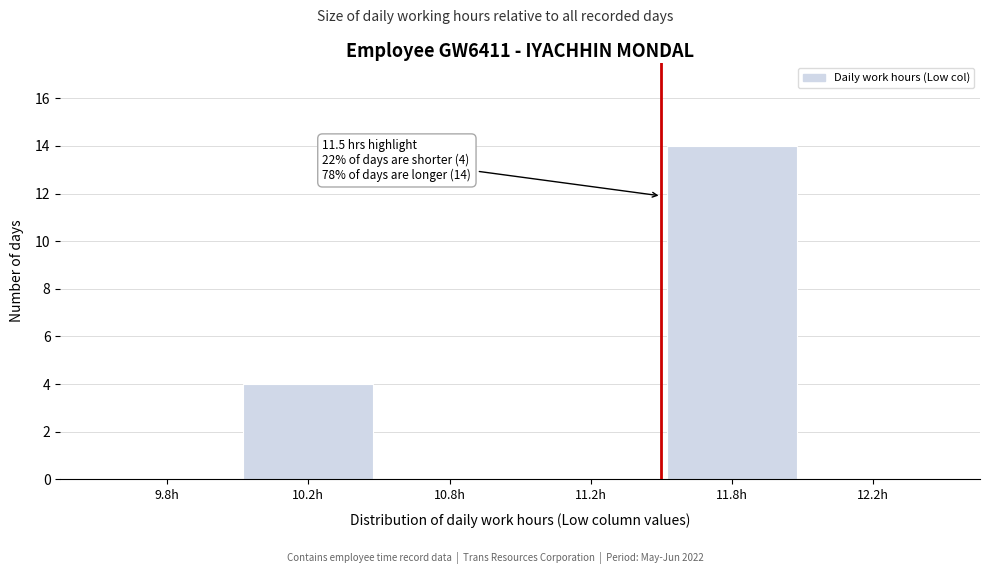

Reading left to right, what are all the values shown in this chart?

9.8h=0	10.2h=4	10.8h=0	11.2h=0	11.8h=14	12.2h=0